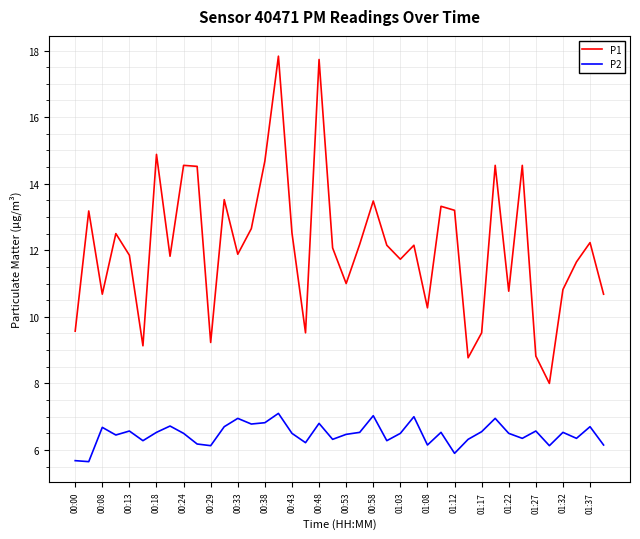

True or false: P2 and P1 intersect in this chart.

False